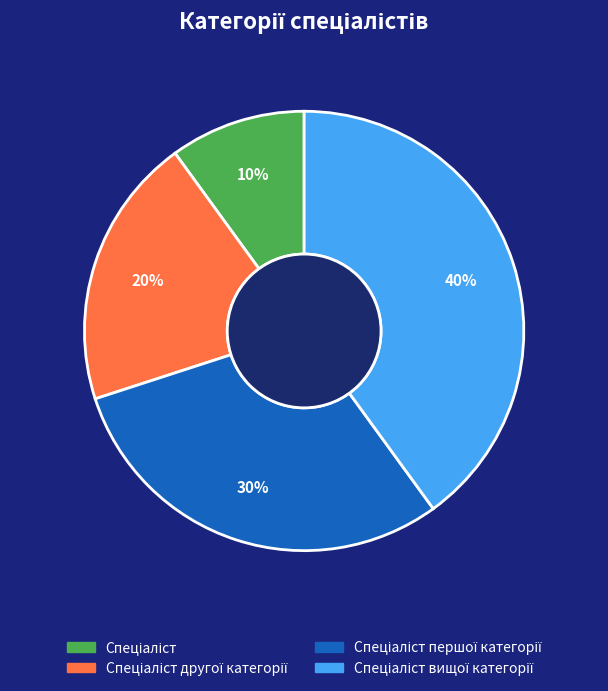

Does any single category account for the majority?

No